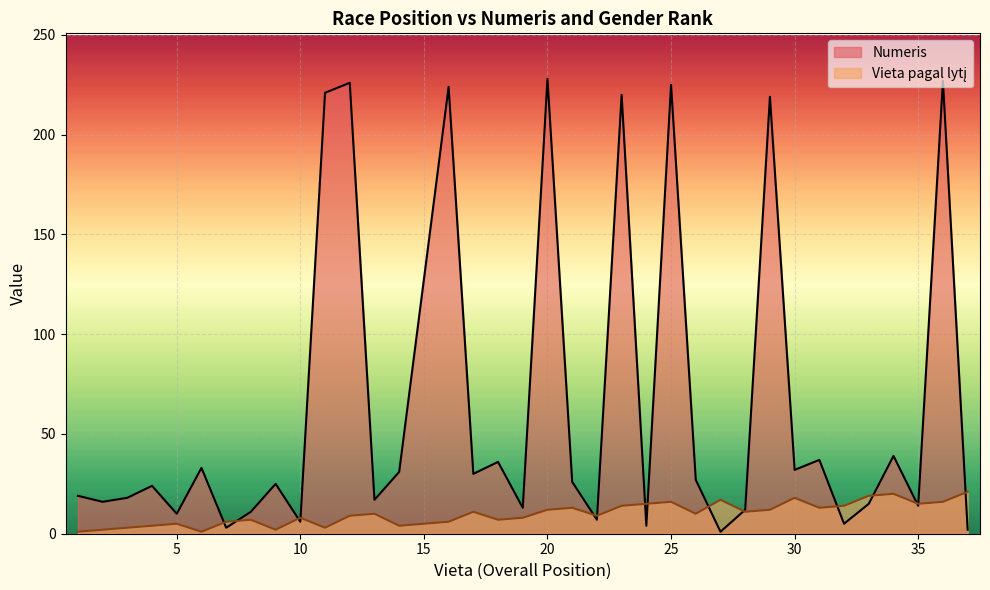

At which label does Vieta pagal lytį first exceed 10?

17